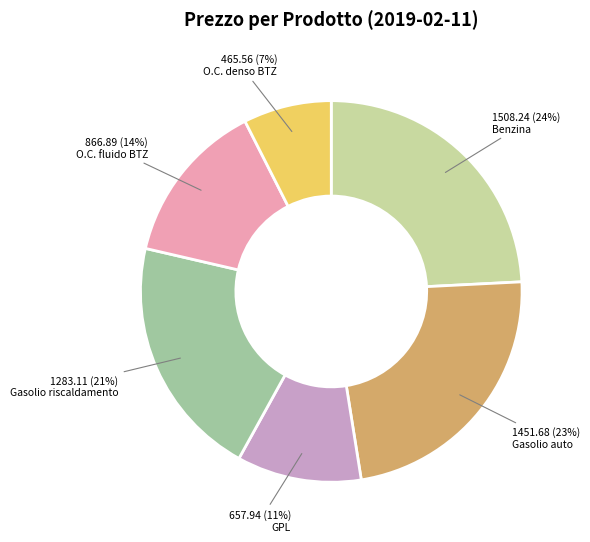

Count the number of slices in the pie.

6